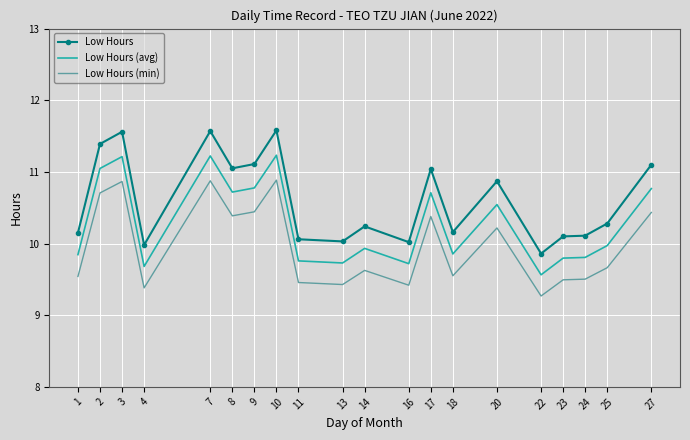

Which series has the widest spread of values?

Low Hours